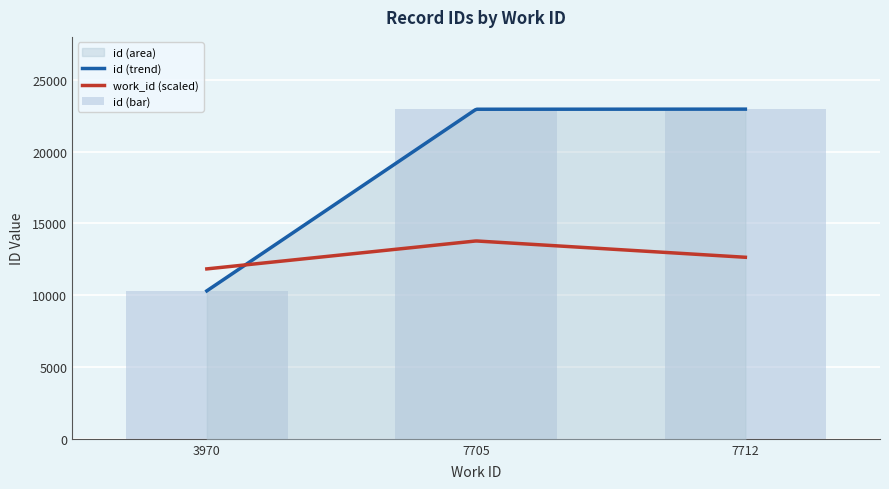

Rank the categories by value from highest to lowest.

7712, 7705, 3970